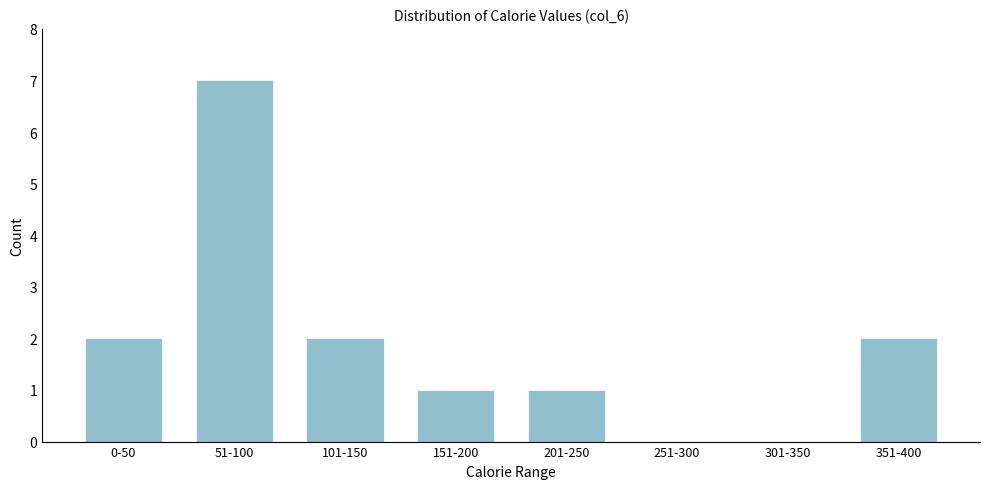

What is the change in value from 51-100 to 351-400?

-5